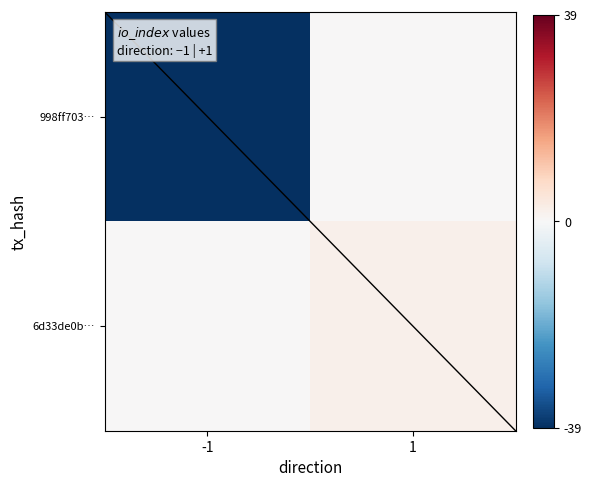

Reading right to left, what are all the values shown in this chart?

998ff703…: 1=0	-1=-39
6d33de0b…: 1=2	-1=0